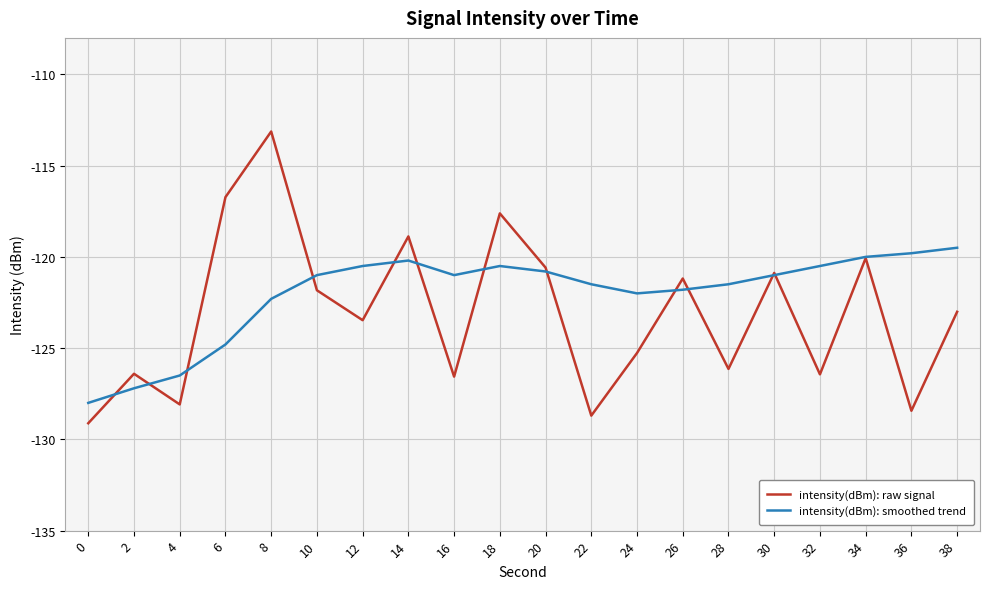

Is this an area chart (filled region under the line)?

No